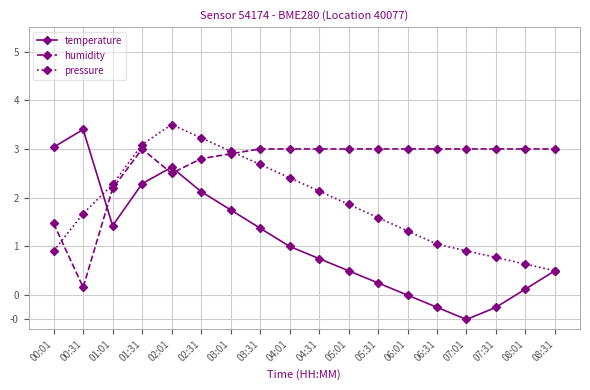

Reading left to right, list all the values displayed in this chart.

temperature: 3.0	3.4	1.4	2.3	2.6	2.1	1.8	1.4	1.0	0.8	0.5	0.2	0.0	-0.2	-0.5	-0.2	0.1	0.5
humidity: 1.5	0.2	2.2	3.0	2.5	2.8	2.9	3.0	3.0	3.0	3.0	3.0	3.0	3.0	3.0	3.0	3.0	3.0
pressure: 0.9	1.7	2.3	3.1	3.5	3.2	3.0	2.7	2.4	2.1	1.9	1.6	1.3	1.0	0.9	0.8	0.6	0.5